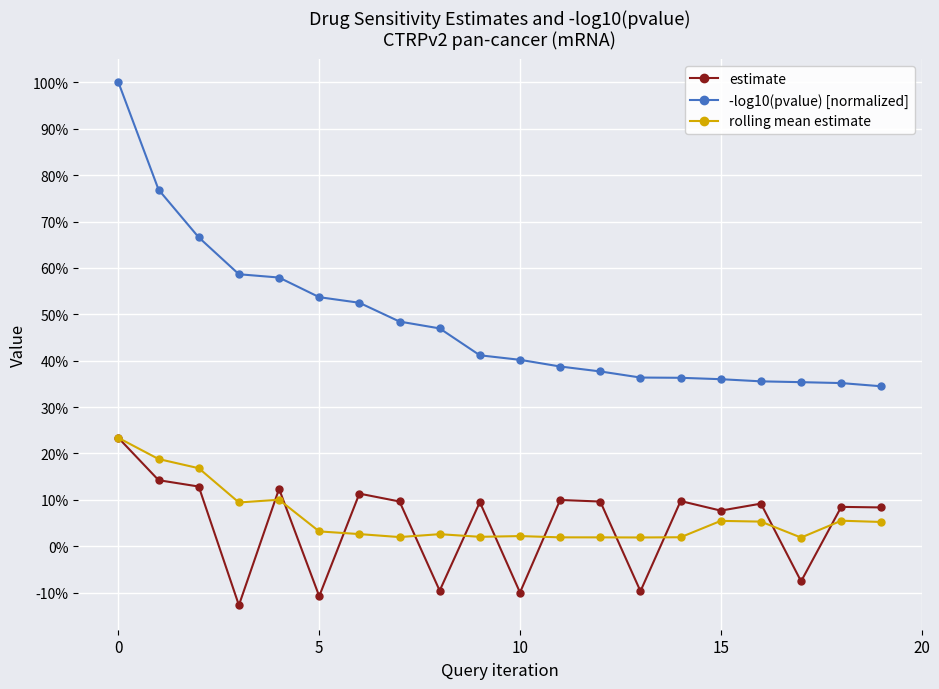

Reading right to left, what are all the values shown in this chart?

estimate: 0.1	0.1	-0.1	0.1	0.1	0.1	-0.1	0.1	0.1	-0.1	0.1	-0.1	0.1	0.1	-0.1	0.1	-0.1	0.1	0.1	0.2
-log10(pvalue) [normalized]: 0.3	0.4	0.4	0.4	0.4	0.4	0.4	0.4	0.4	0.4	0.4	0.5	0.5	0.5	0.5	0.6	0.6	0.7	0.8	1.0
rolling mean estimate: 0.1	0.1	0.0	0.1	0.1	0.0	0.0	0.0	0.0	0.0	0.0	0.0	0.0	0.0	0.0	0.1	0.1	0.2	0.2	0.2